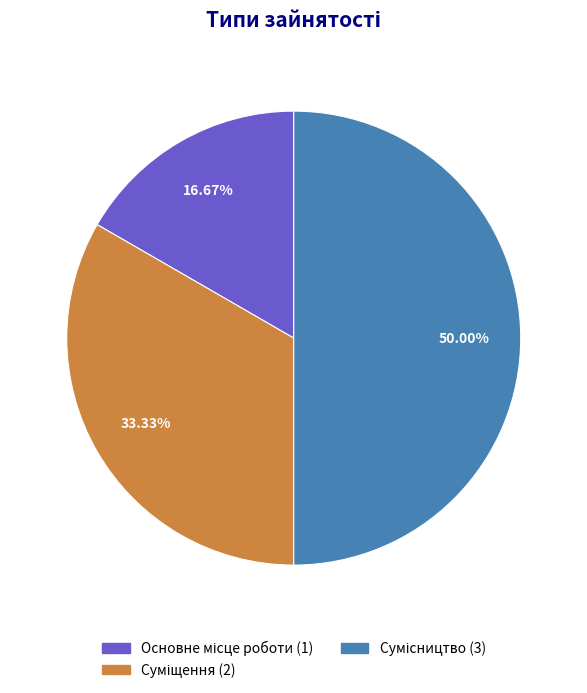

To the nearest percent, what percentage of the pie is Основне місце роботи?

17%